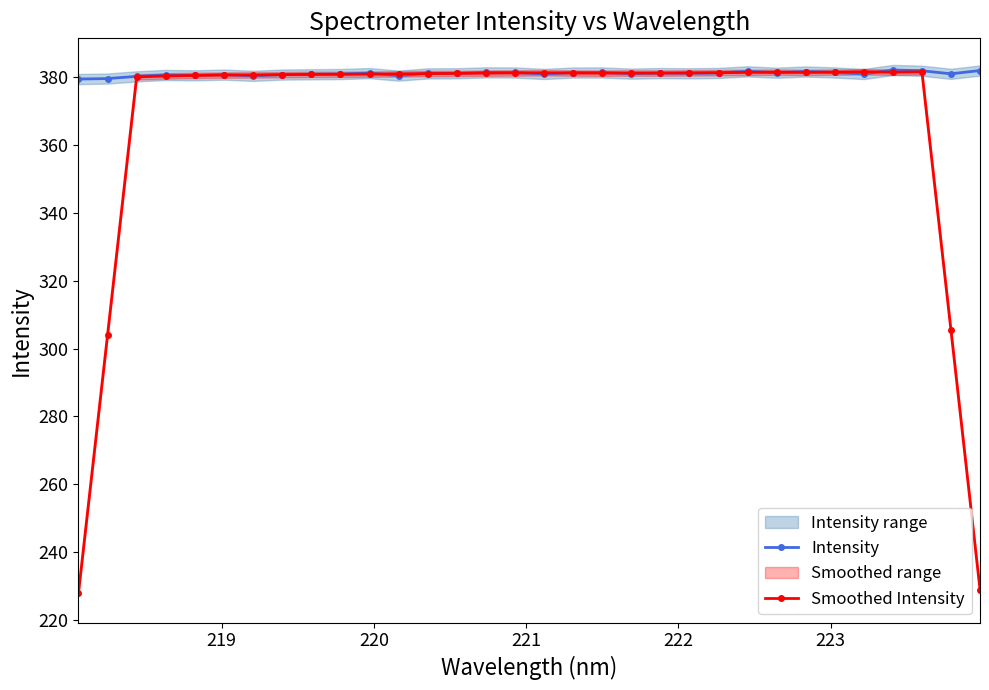

Reading left to right, what are all the values shown in this chart?

Intensity: 379.4	379.6	380.2	380.7	380.5	380.8	380.4	380.8	380.9	380.9	381.2	380.5	381.1	381.2	381.4	381.4	380.9	381.4	381.4	381.0	381.2	381.1	381.2	381.7	381.3	381.7	381.4	380.9	382.1	381.9	381.0	382.0
Smoothed Intensity: 227.9	304.0	380.1	380.4	380.5	380.6	380.7	380.7	380.8	380.8	380.9	381.0	381.1	381.1	381.2	381.3	381.3	381.2	381.2	381.2	381.2	381.3	381.3	381.4	381.5	381.4	381.5	381.6	381.5	381.6	305.4	229.0